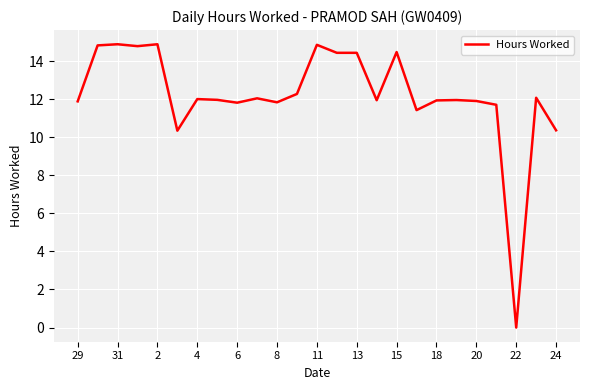

What is the maximum value shown in the chart?

14.9